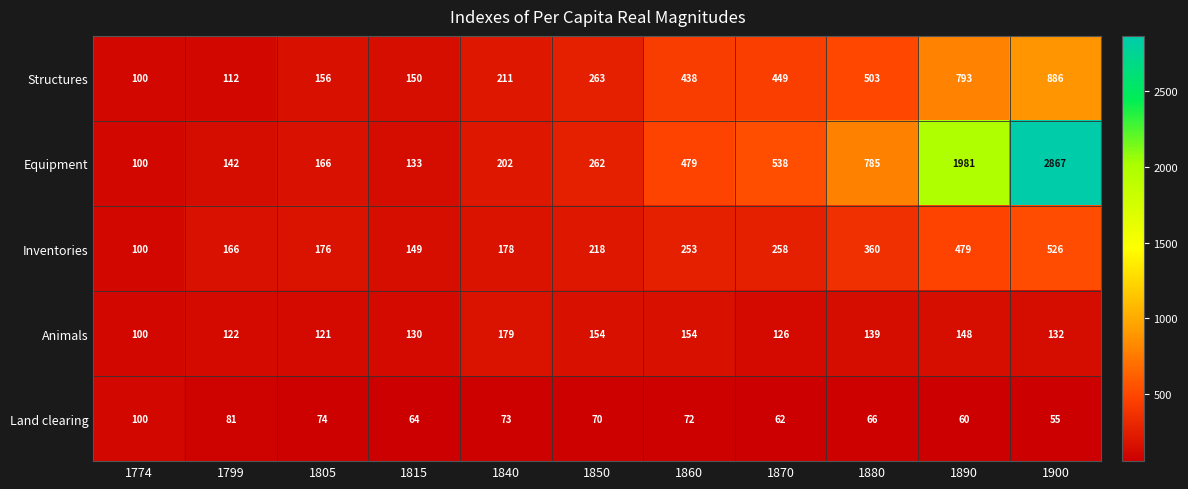

What is the spread (max minus min) of values at 1900?

2812